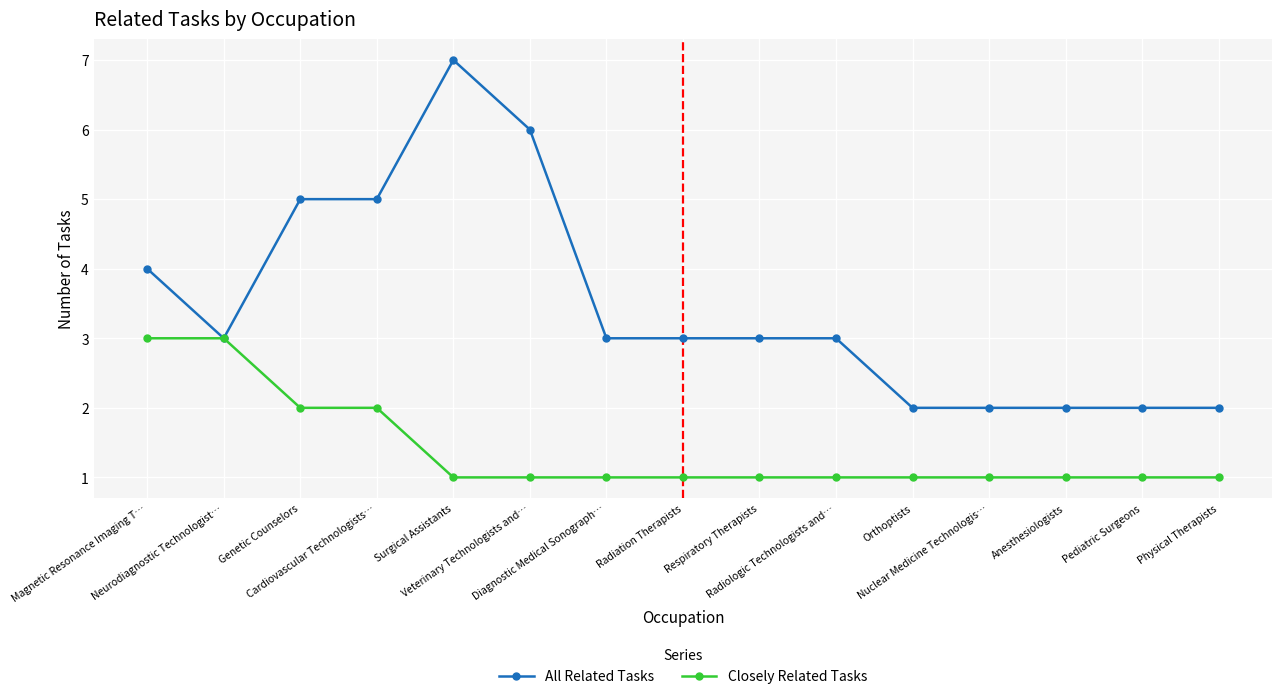

What is the difference between the second highest and second lowest values in the All Related Tasks series?

4